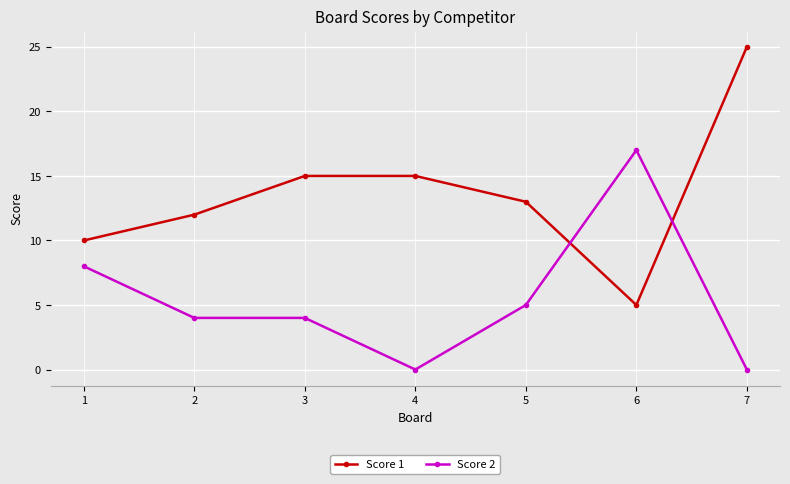

In Score 1, how many points are lower than both neighbors (excluding endpoints)?

1